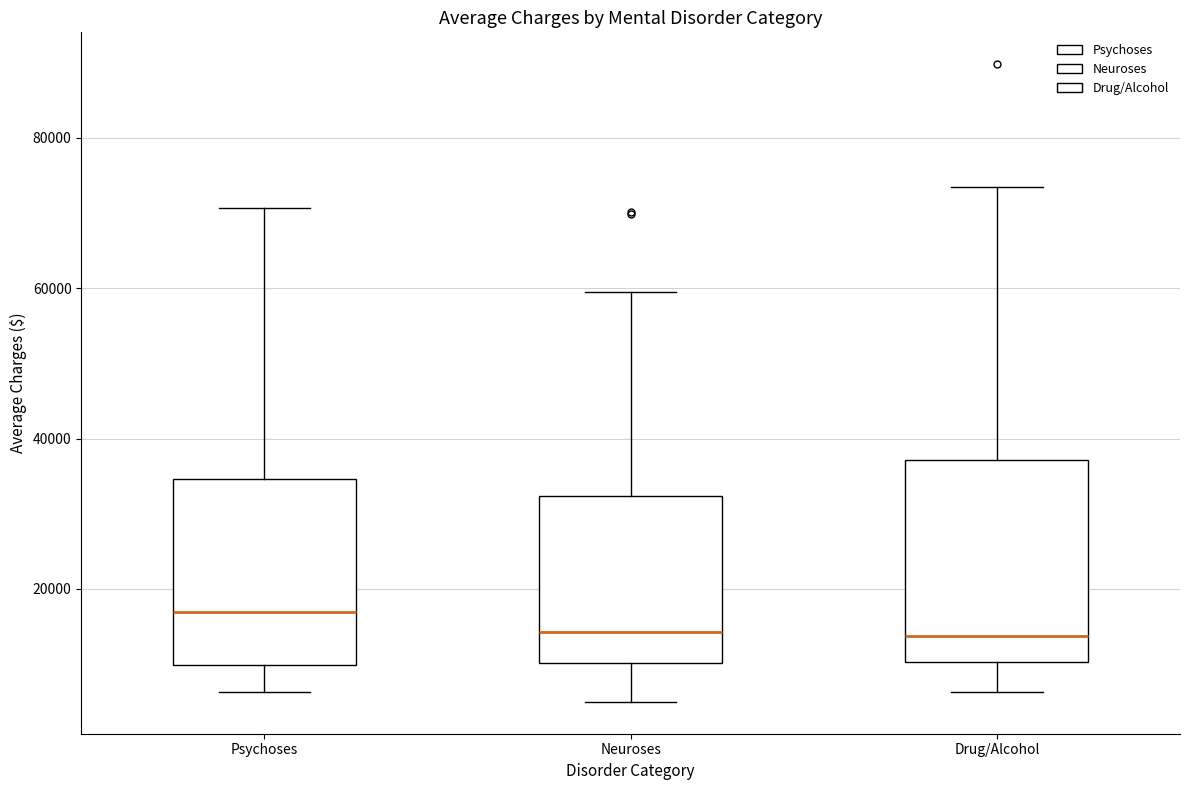

Reading left to right, transcribe this box plot: for each box, give where its median line is, the range the box spans, and where its two whiskers end, as read against the y-axis. The values are not printed on the chart, so give them approximately, as read against the axis.

Psychoses: median 16000, box 10000 to 34000, whiskers 6000 to 70000
Neuroses: median 14000, box 10000 to 32000, whiskers 4000 to 60000
Drug/Alcohol: median 14000, box 10000 to 38000, whiskers 6000 to 74000